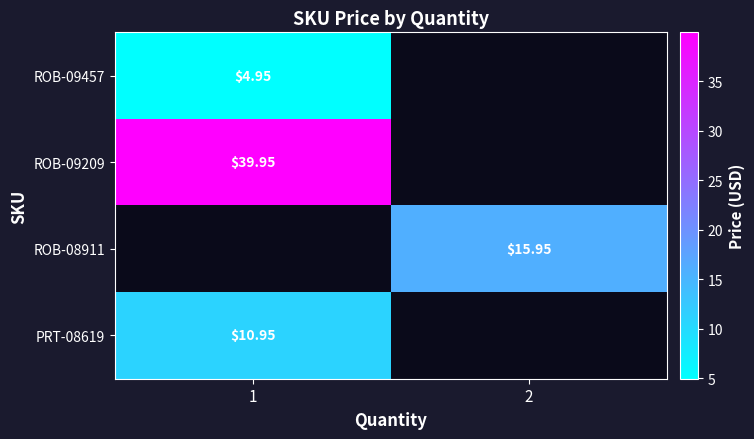

Which label corresponds to the smallest value in the chart?

1